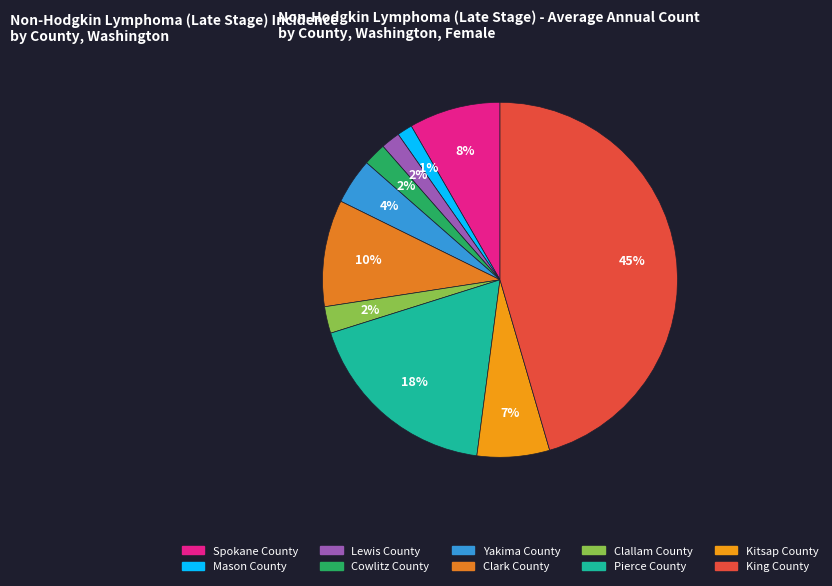

Combined, do Lewis County and Clark County account for over 50%?

No